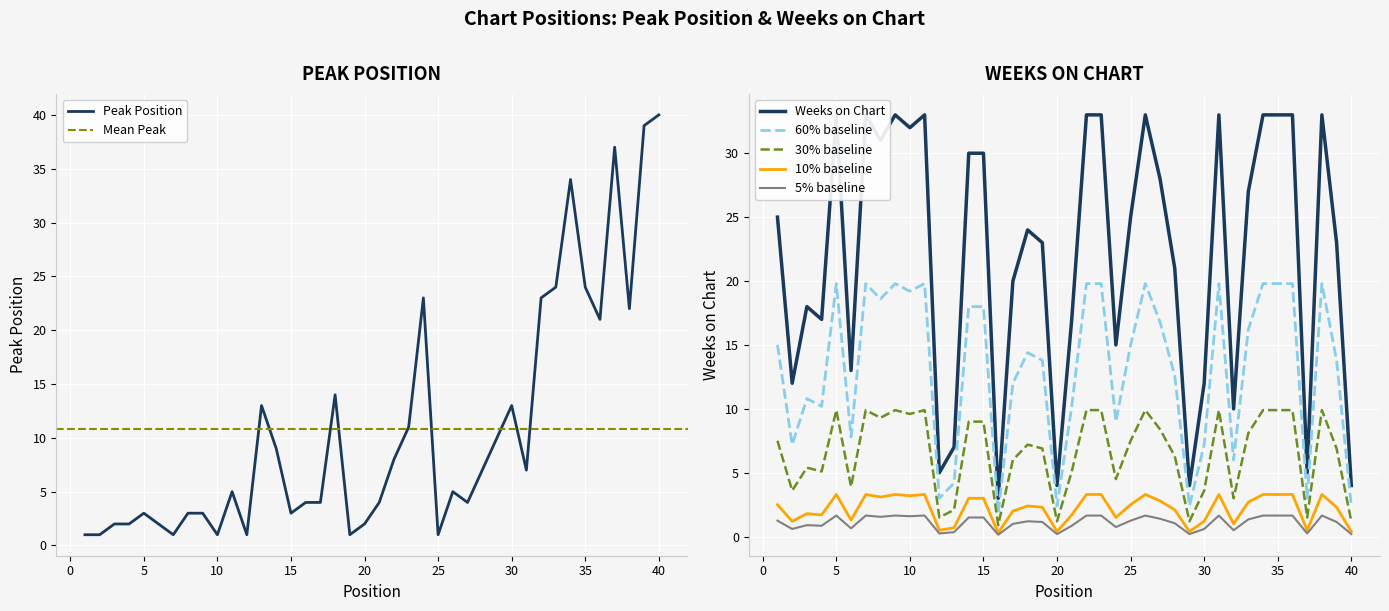

Where is the first local minimum for Weeks on Chart?

2